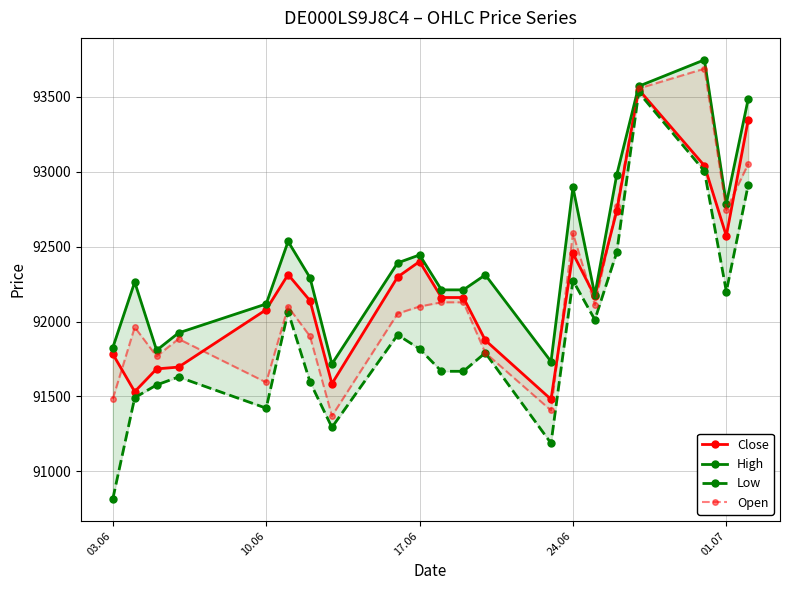

How many data points does each series have?

21